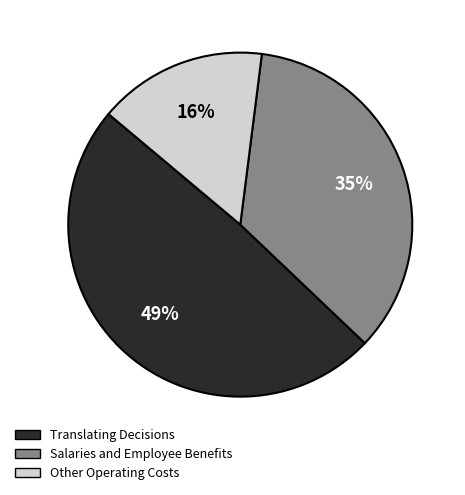

What is the largest slice in the pie chart?

Translating Decisions